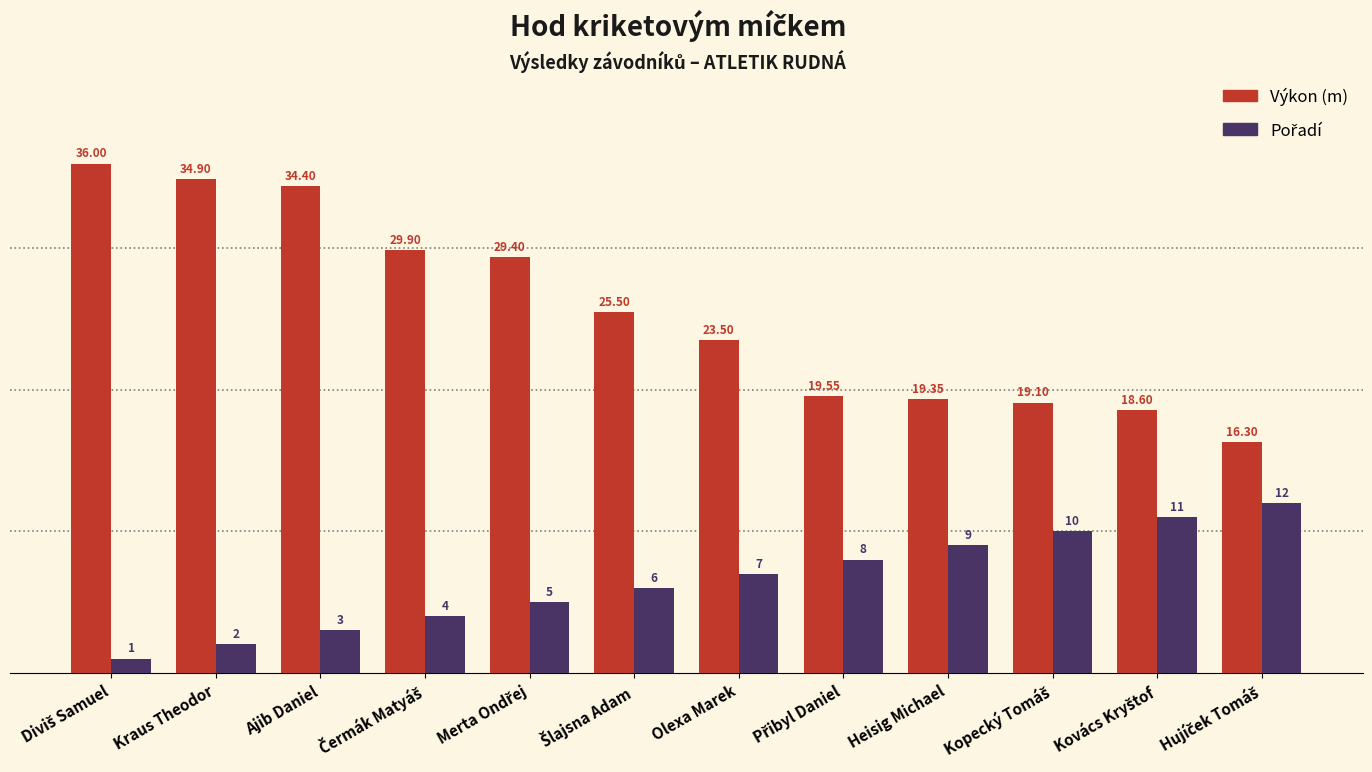

Which series has the largest range (max minus min)?

Výkon (m)